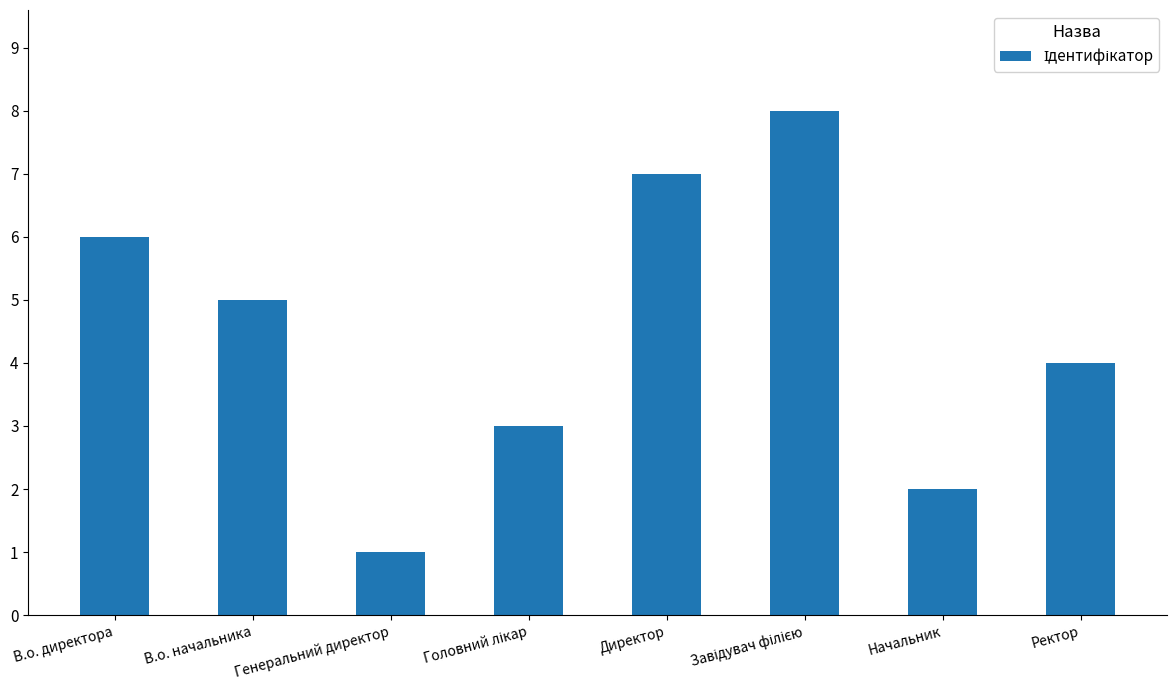

What is the difference between the maximum and minimum values?

7